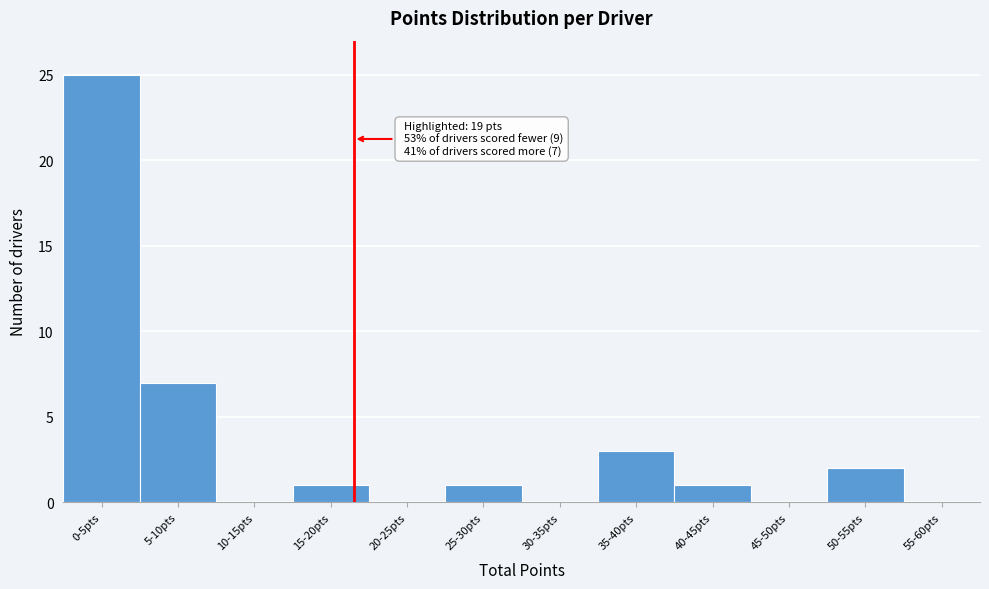

Reading left to right, transcribe all the data shown in this chart.

0-5pts=25	5-10pts=7	10-15pts=0	15-20pts=1	20-25pts=0	25-30pts=1	30-35pts=0	35-40pts=3	40-45pts=1	45-50pts=0	50-55pts=2	55-60pts=0